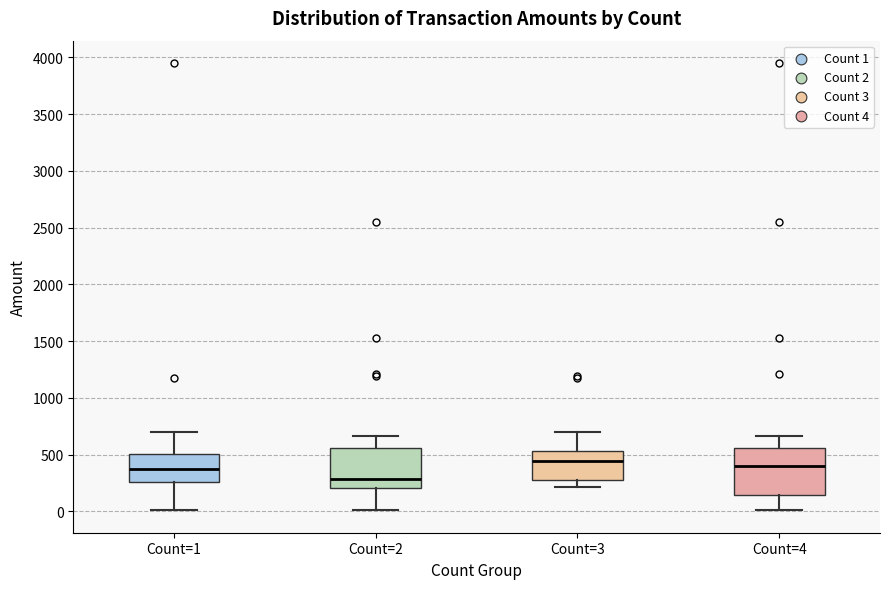

Reading left to right, read every box against the y-axis: the position of its median line, the range the box covers, and the ends of its whiskers. The values are not printed on the chart, so give them approximately, as read against the axis.

Count=1: median 350, box 250 to 500, whiskers 0 to 700
Count=2: median 300, box 200 to 550, whiskers 0 to 650
Count=3: median 450, box 300 to 550, whiskers 200 to 700
Count=4: median 400, box 150 to 550, whiskers 0 to 650